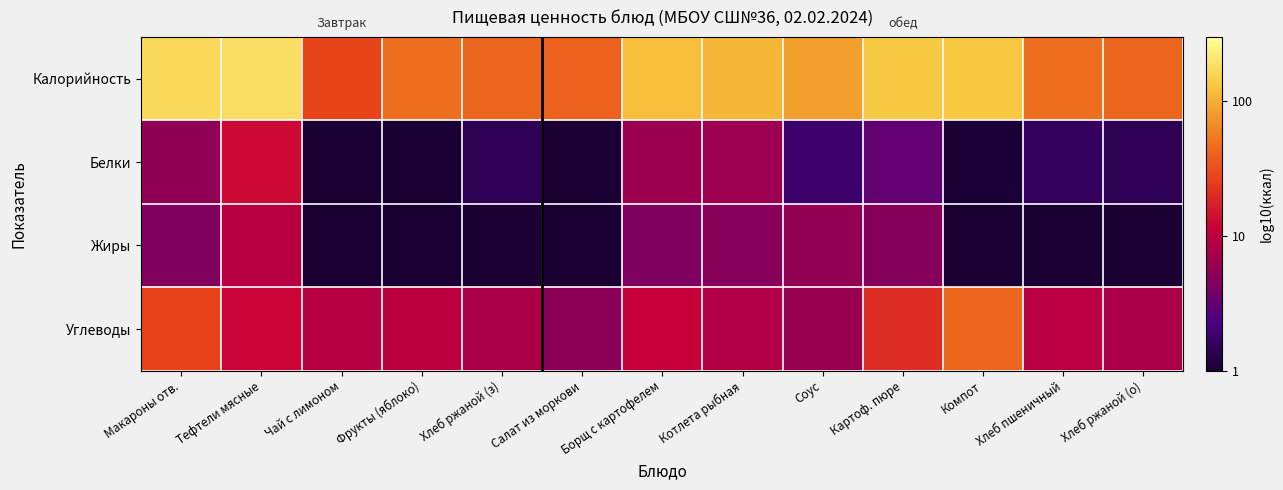

Reading left to right, list all the values displayed in this chart.

Калорийность: Макароны отв.=2.2	Тефтели мясные=2.3	Чай с лимоном=1.4	Фрукты (яблоко)=1.7	Хлеб ржаной (з)=1.6	Салат из моркови=1.6	Борщ с картофелем=2.1	Котлета рыбная=2.0	Соус=1.9	Картоф. пюре=2.1	Компот=2.1	Хлеб пшеничный=1.7	Хлеб ржаной (о)=1.6
Белки: Макароны отв.=0.7	Тефтели мясные=1.1	Чай с лимоном=0.0	Фрукты (яблоко)=0.0	Хлеб ржаной (з)=0.1	Салат из моркови=0.0	Борщ с картофелем=0.8	Котлета рыбная=0.8	Соус=0.3	Картоф. пюре=0.5	Компот=0.0	Хлеб пшеничный=0.2	Хлеб ржаной (о)=0.1
Жиры: Макароны отв.=0.7	Тефтели мясные=1.0	Чай с лимоном=0.0	Фрукты (яблоко)=0.0	Хлеб ржаной (з)=0.0	Салат из моркови=0.0	Борщ с картофелем=0.6	Котлета рыбная=0.7	Соус=0.8	Картоф. пюре=0.7	Компот=0.0	Хлеб пшеничный=0.0	Хлеб ржаной (о)=0.0
Углеводы: Макароны отв.=1.4	Тефтели мясные=1.1	Чай с лимоном=1.0	Фрукты (яблоко)=1.0	Хлеб ржаной (з)=0.9	Салат из моркови=0.7	Борщ с картофелем=1.1	Котлета рыбная=0.9	Соус=0.8	Картоф. пюре=1.3	Компот=1.6	Хлеб пшеничный=1.0	Хлеб ржаной (о)=0.9